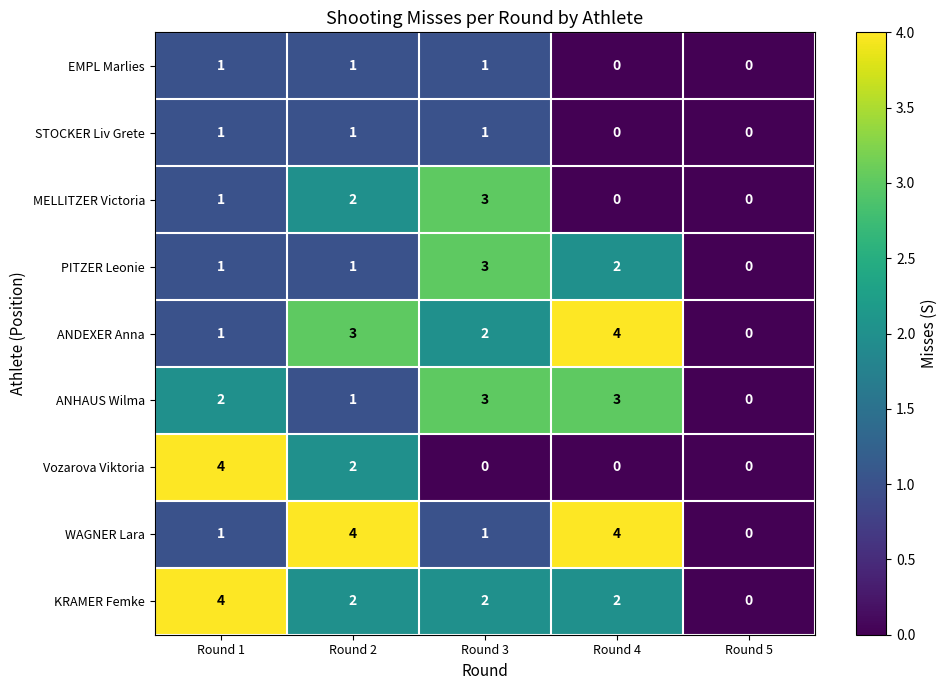

What is the spread (max minus min) of values at Round 3?

3